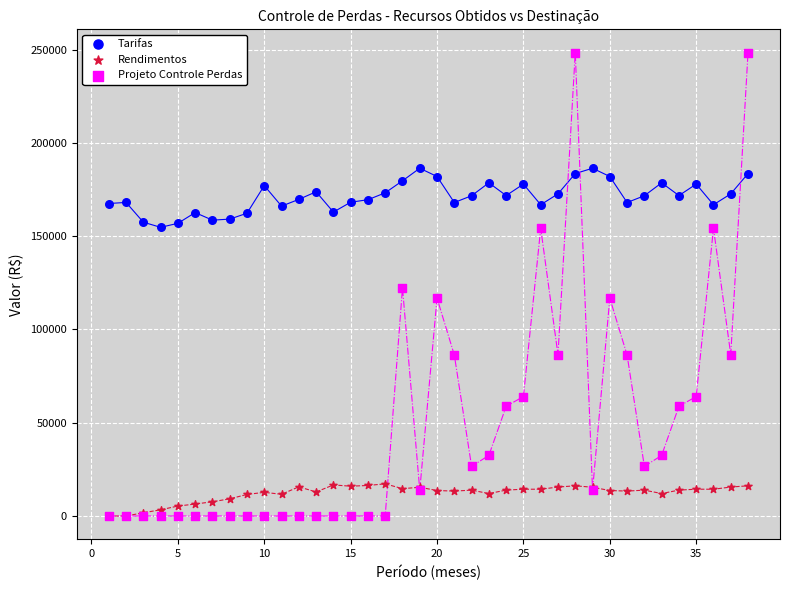

What are all the series names shown in the legend?

Tarifas, Rendimentos, Projeto Controle Perdas